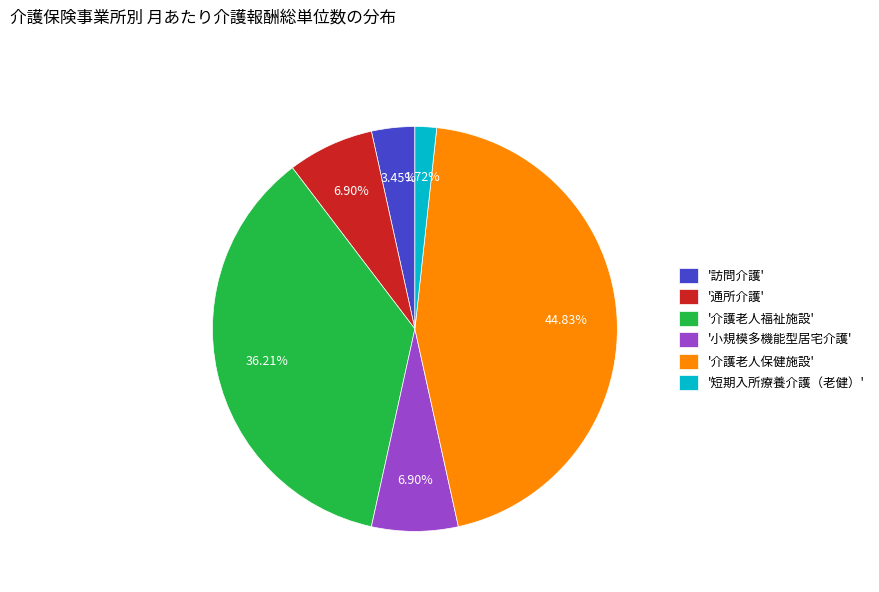

Is there any slice that represents more than half of the pie?

No